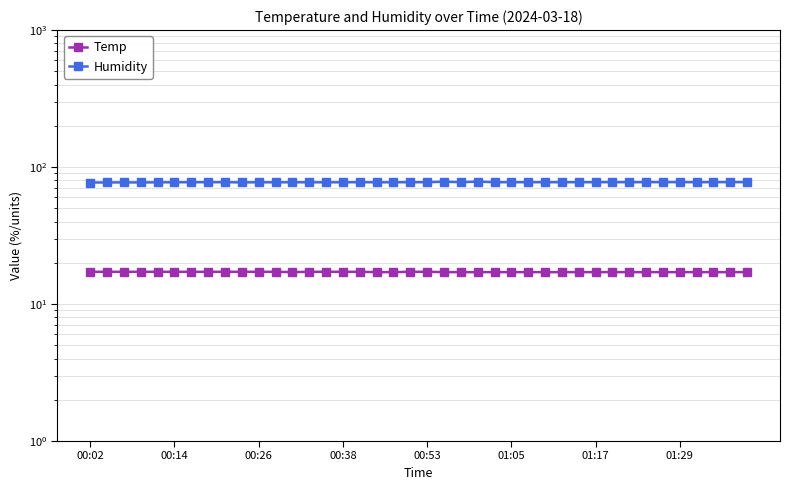

Where is Temp nearest to the value 17?

12